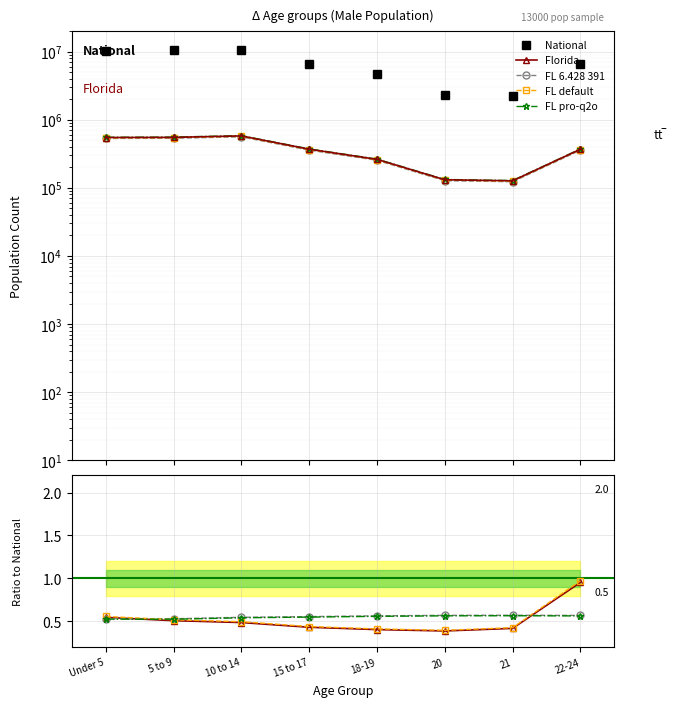

What position from the right is 5 to 9?

7